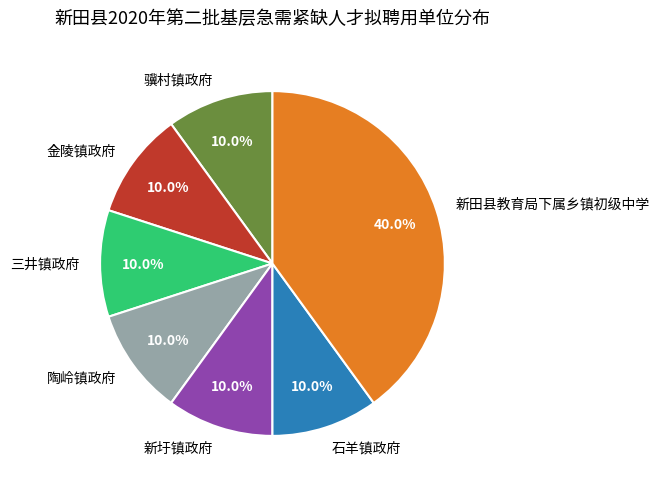

Combined, do 金陵镇政府 and 骥村镇政府 account for over 50%?

No